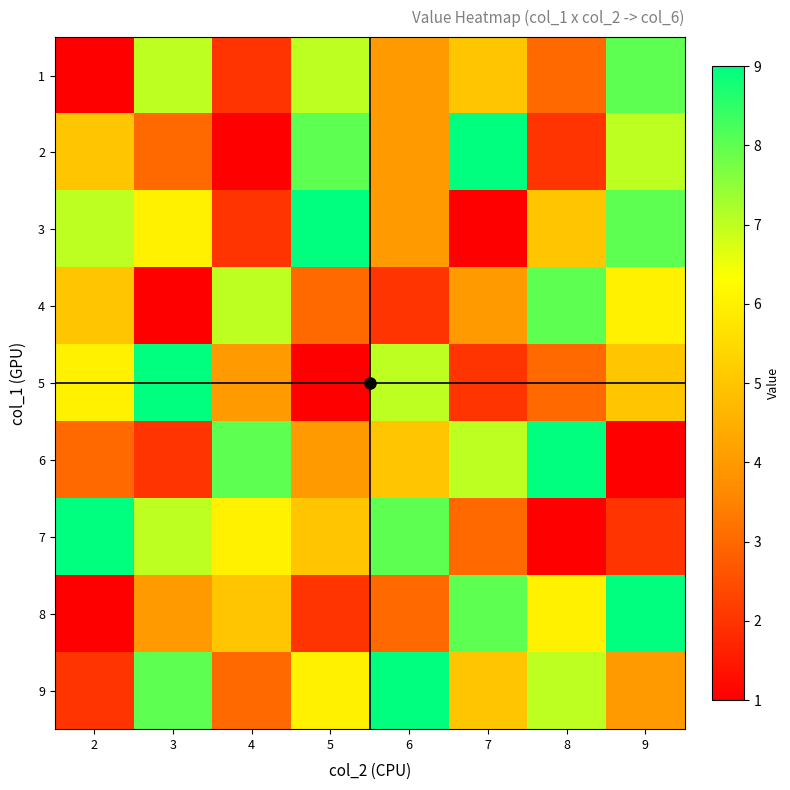

Reading left to right, transcribe all the data shown in this chart.

1: 2=1	3=7	4=2	5=7	6=4	7=5	8=3	9=8
2: 2=5	3=3	4=1	5=8	6=4	7=9	8=2	9=7
3: 2=7	3=6	4=2	5=9	6=4	7=1	8=5	9=8
4: 2=5	3=1	4=7	5=3	6=2	7=4	8=8	9=6
5: 2=6	3=9	4=4	5=1	6=7	7=2	8=3	9=5
6: 2=3	3=2	4=8	5=4	6=5	7=7	8=9	9=1
7: 2=9	3=7	4=6	5=5	6=8	7=3	8=1	9=2
8: 2=1	3=4	4=5	5=2	6=3	7=8	8=6	9=9
9: 2=2	3=8	4=3	5=6	6=9	7=5	8=7	9=4